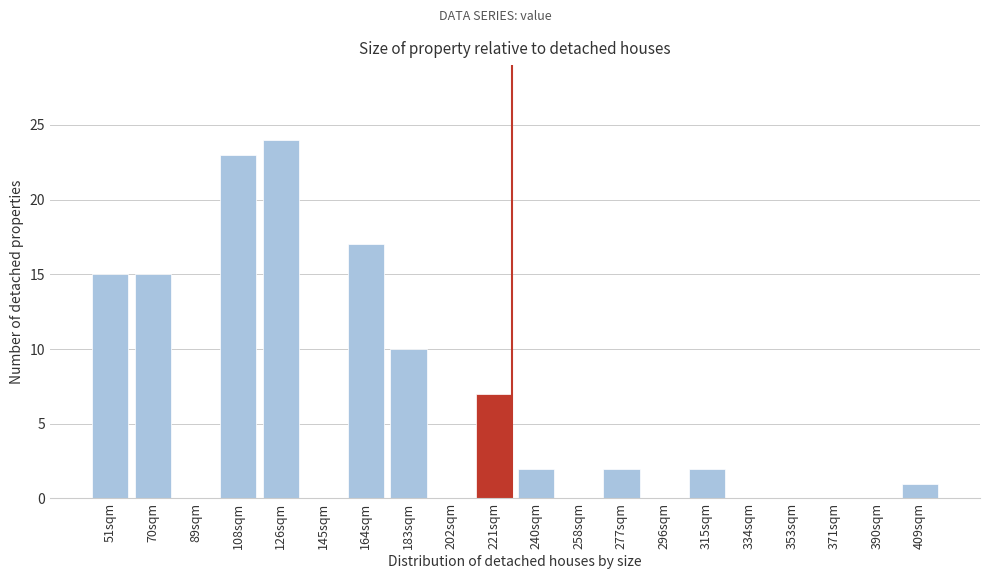

Reading left to right, list all the values displayed in this chart.

51sqm=15	70sqm=15	89sqm=0	108sqm=23	126sqm=24	145sqm=0	164sqm=17	183sqm=10	202sqm=0	221sqm=7	240sqm=2	258sqm=0	277sqm=2	296sqm=0	315sqm=2	334sqm=0	353sqm=0	371sqm=0	390sqm=0	409sqm=1